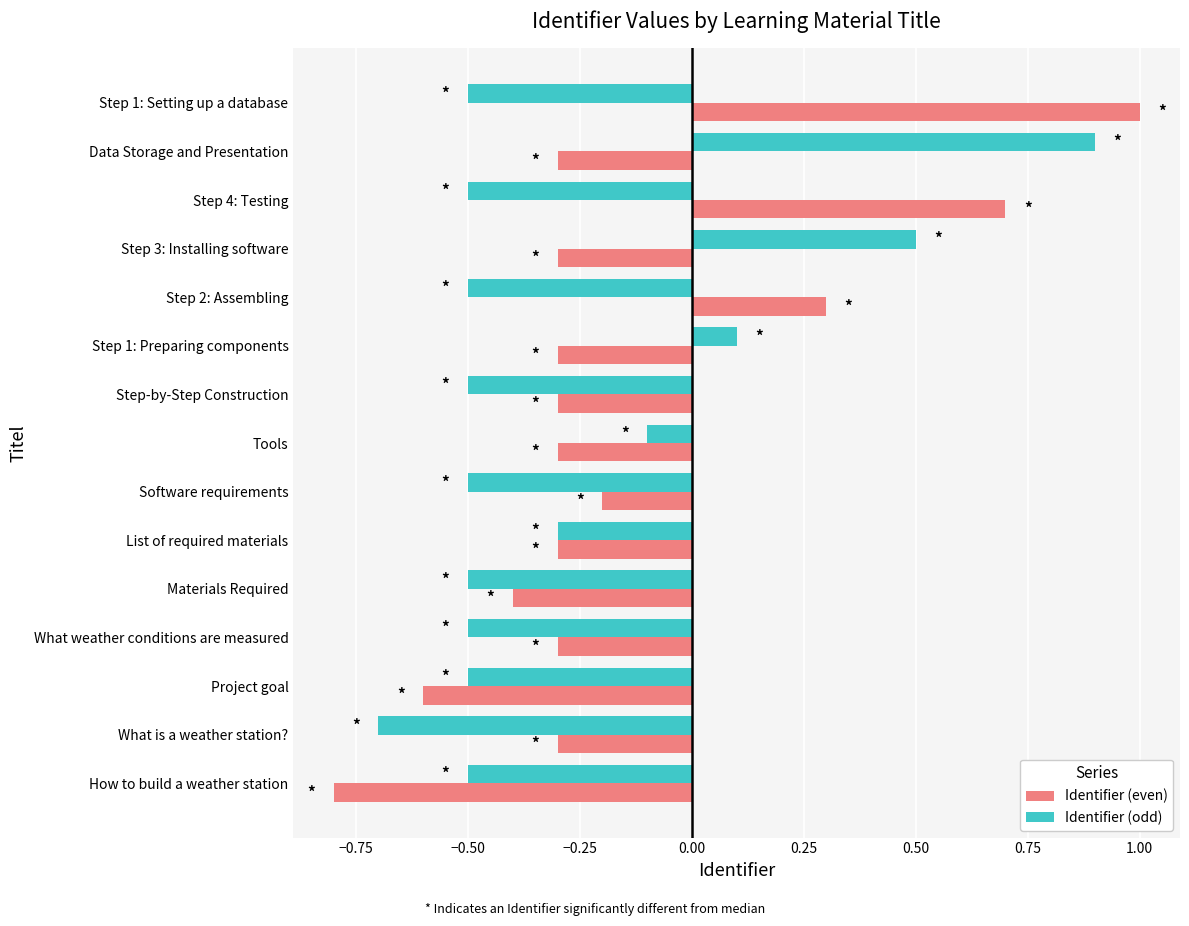

At which label does Identifier (odd) reach its minimum?

What is a weather station?